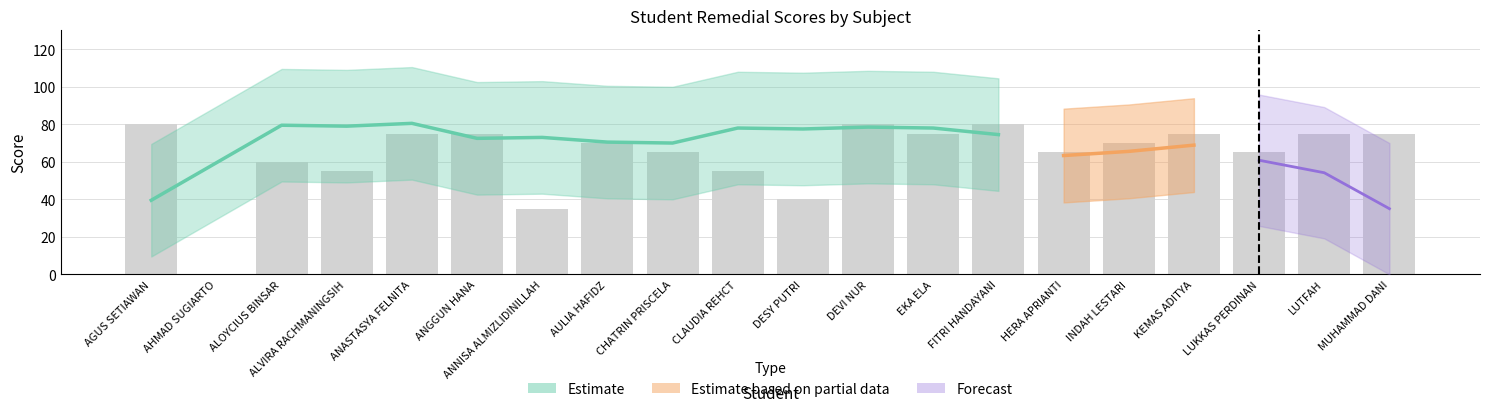

How many data points does each series have?

20